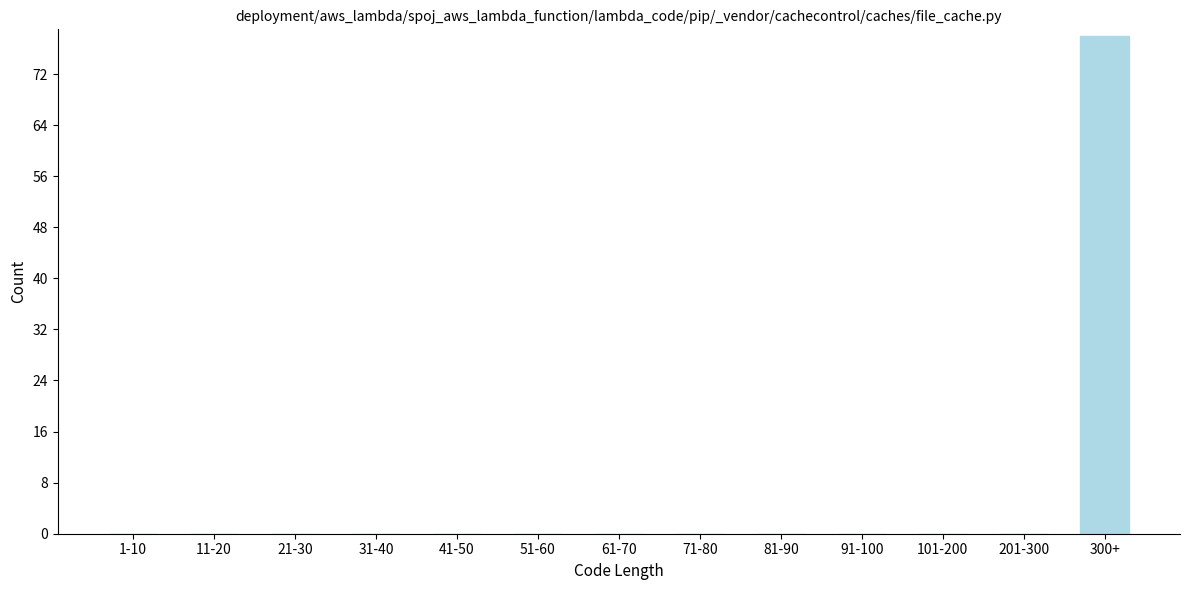

Reading left to right, extract all data points from this chart.

1-10=0	11-20=0	21-30=0	31-40=0	41-50=0	51-60=0	61-70=0	71-80=0	81-90=0	91-100=0	101-200=0	201-300=0	300+=78